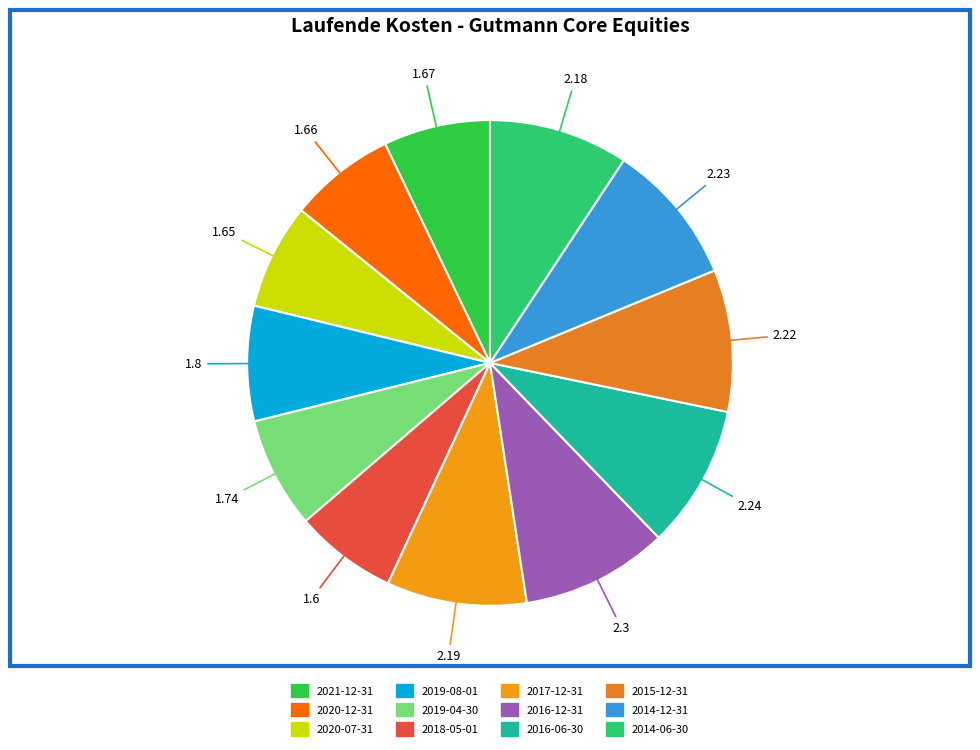

How many segments does this pie chart have?

12